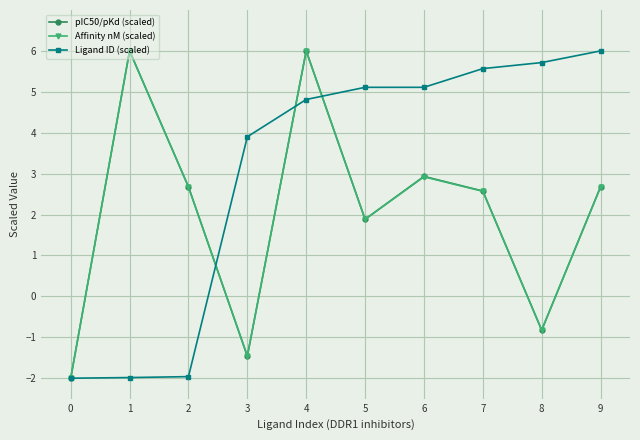

How many negative values does the pIC50/pKd (scaled) series have?

3